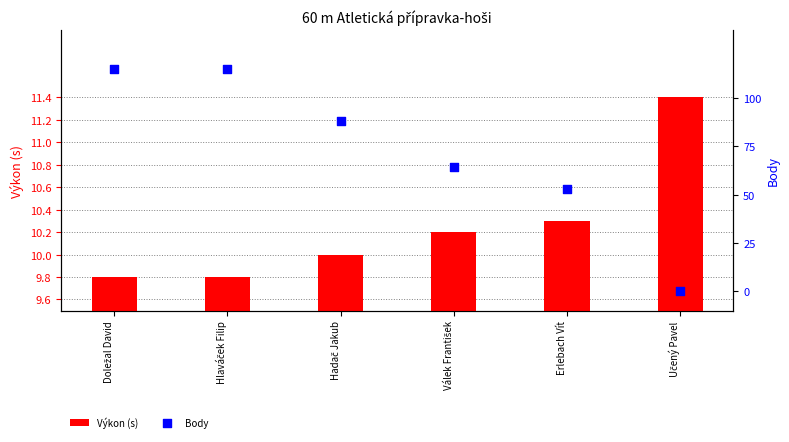

Which series reaches the minimum Y coordinate?

Body